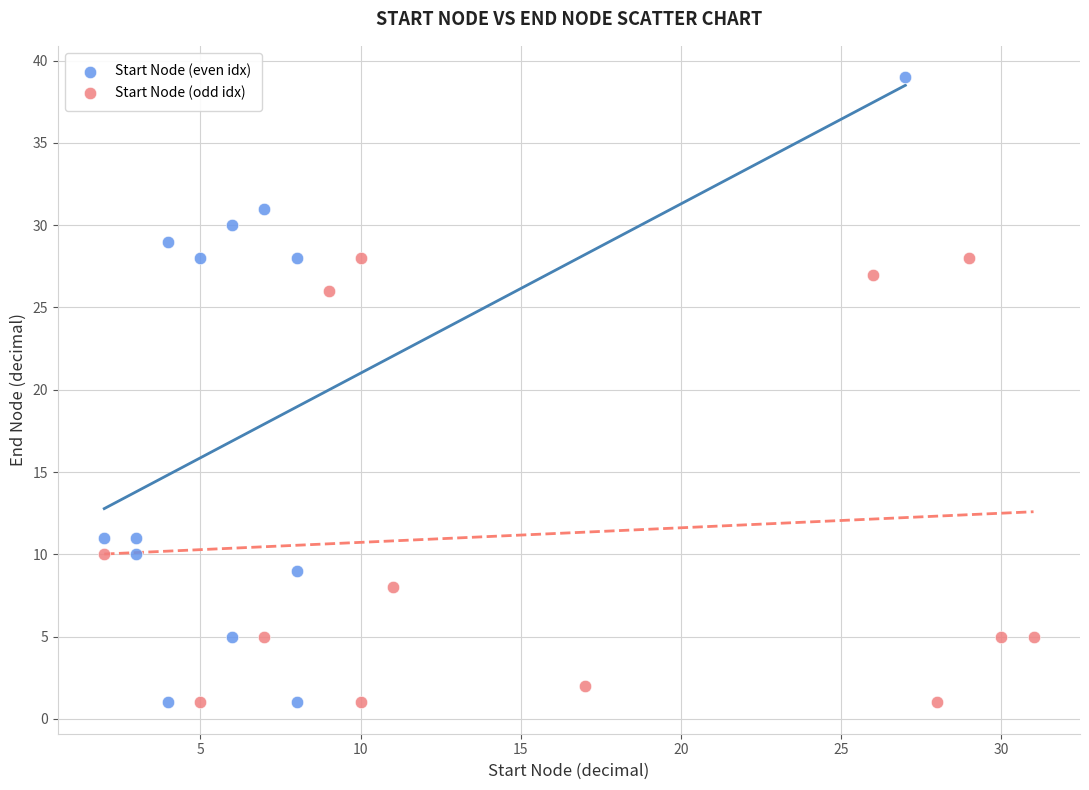

Which series contains the highest Y value?

Start Node (even idx)